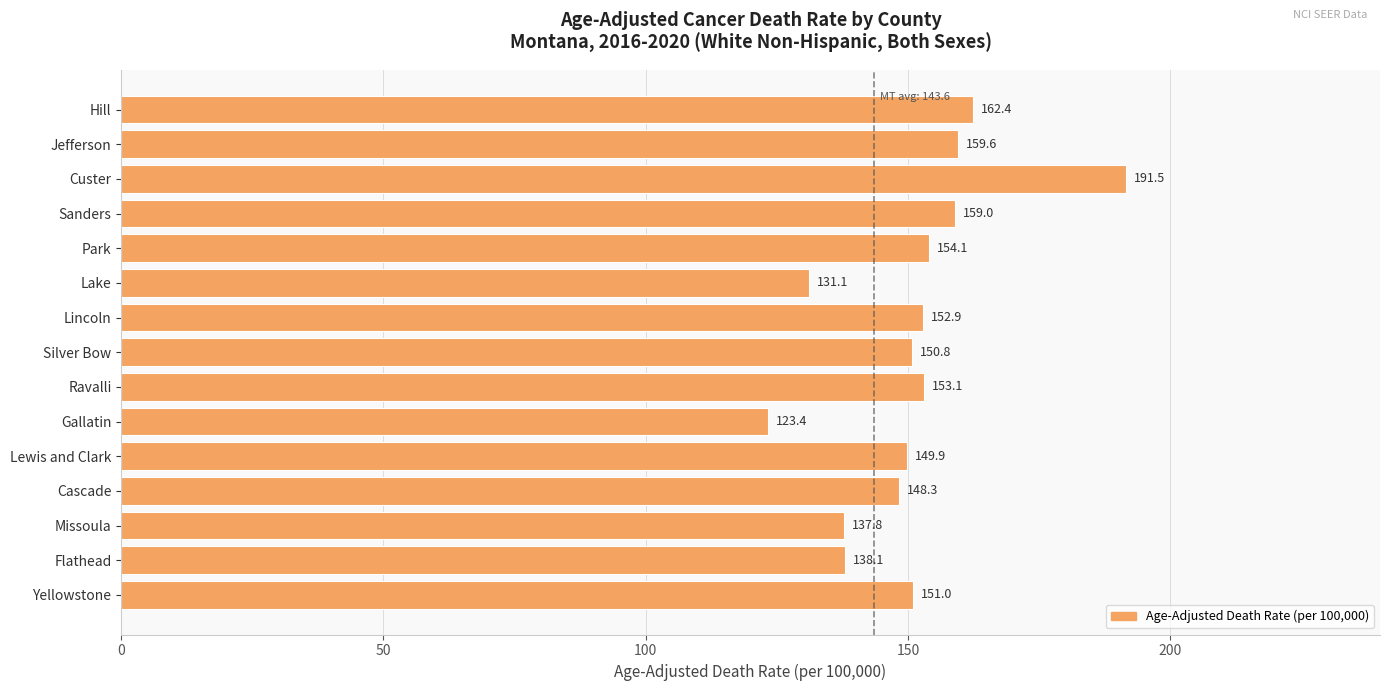

Rank the categories by value from lowest to highest.

Gallatin, Lake, Missoula, Flathead, Cascade, Lewis and Clark, Silver Bow, Yellowstone, Lincoln, Ravalli, Park, Sanders, Jefferson, Hill, Custer